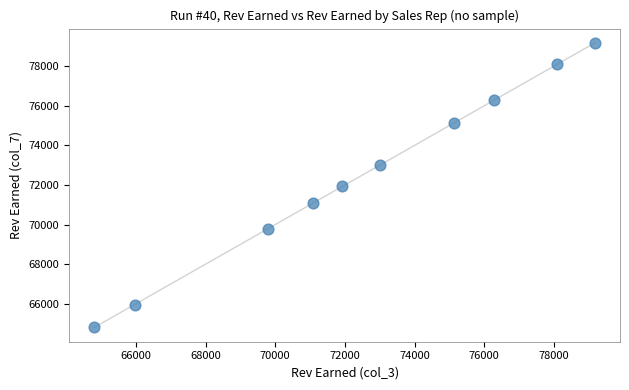

What is the range of X values (max minus min)?

14374